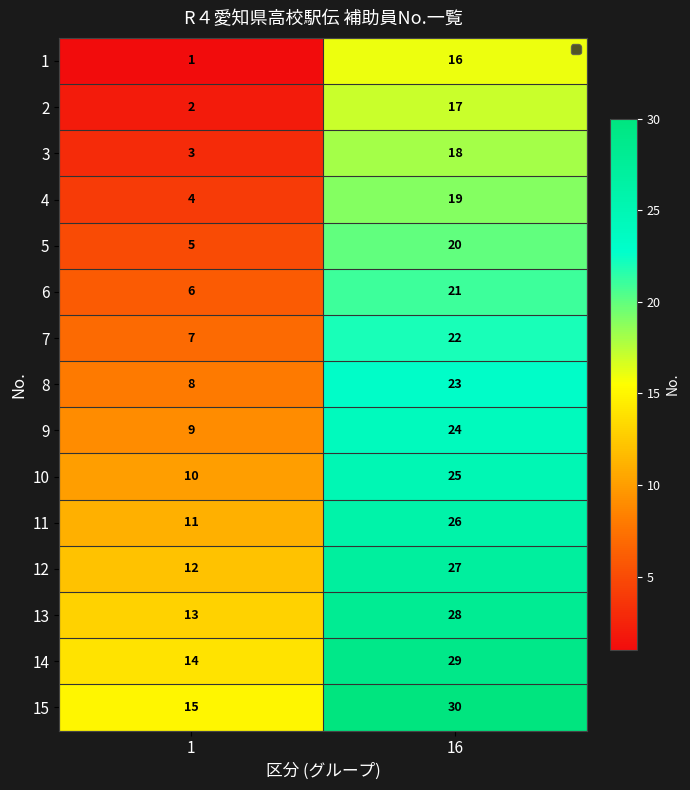

List the series in order of their peak value, lowest first.

1, 2, 3, 4, 5, 6, 7, 8, 9, 10, 11, 12, 13, 14, 15